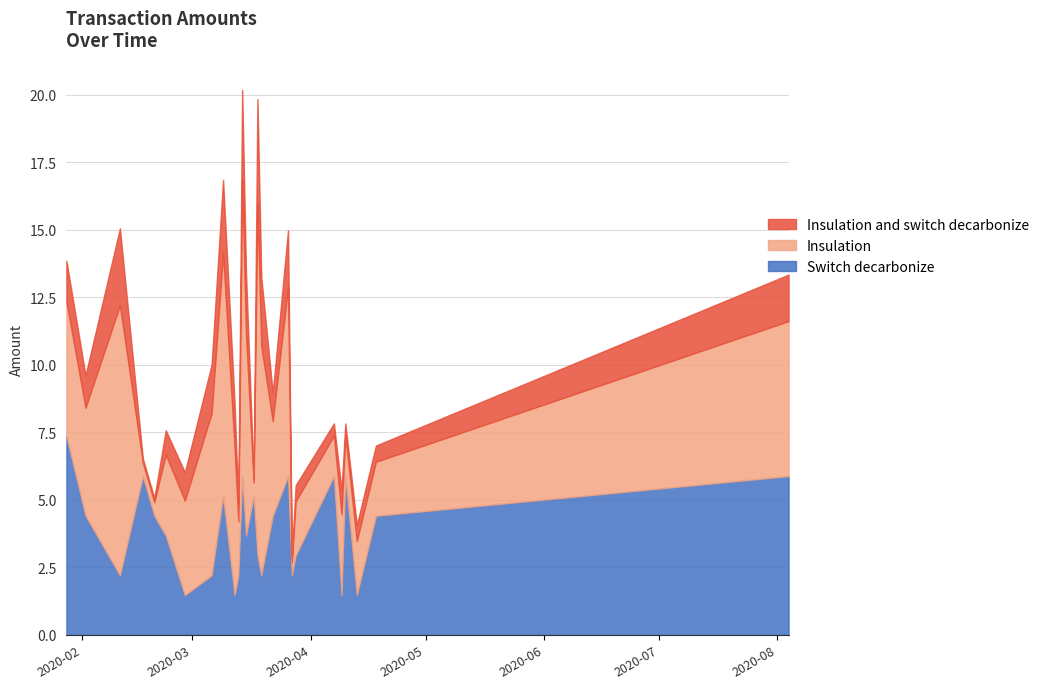

What value does the Insulation only series have at 2020-03-18?

13.0